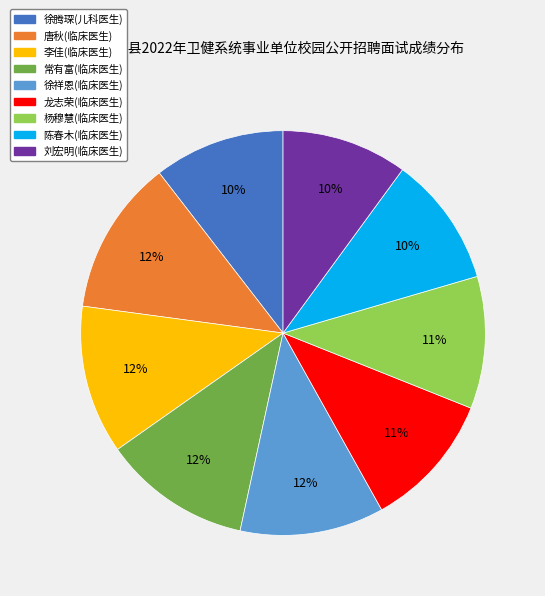

To the nearest percent, what portion does 徐祥恩(临床医生) represent?

12%